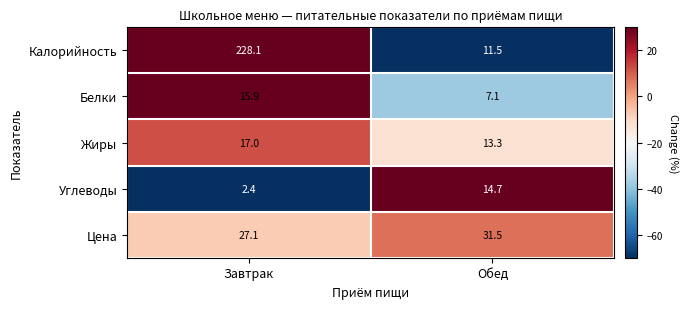

How many values in the Жиры series are below 17?

1